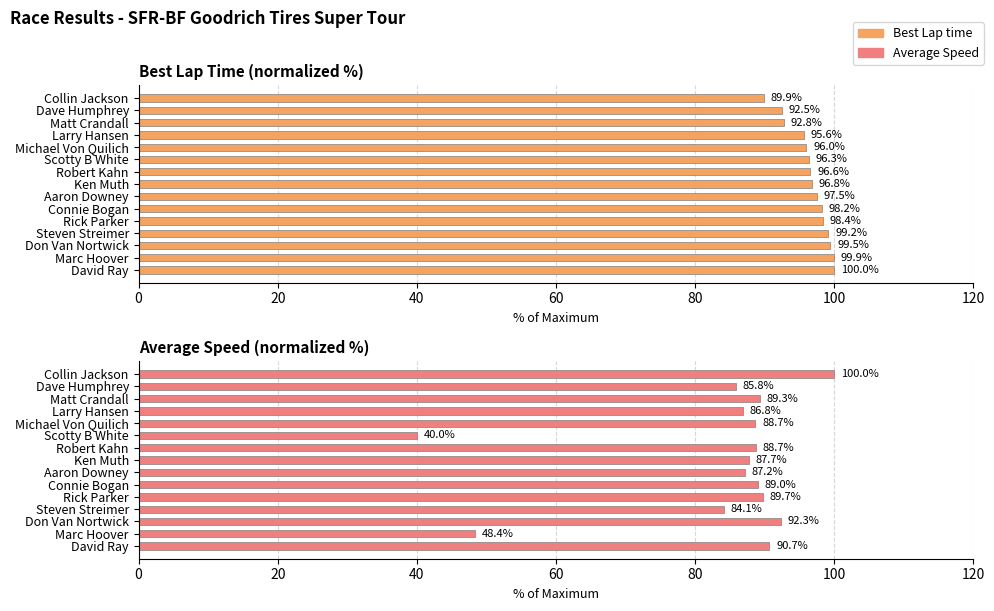

Does the chart contain stacked bars?

No